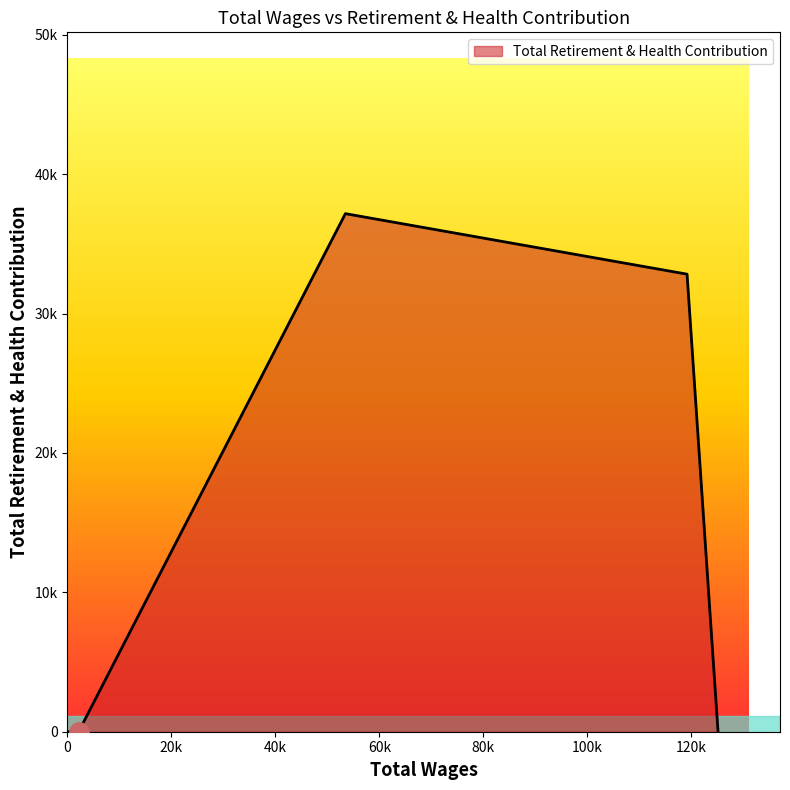

Does the chart have visible grid lines?

No